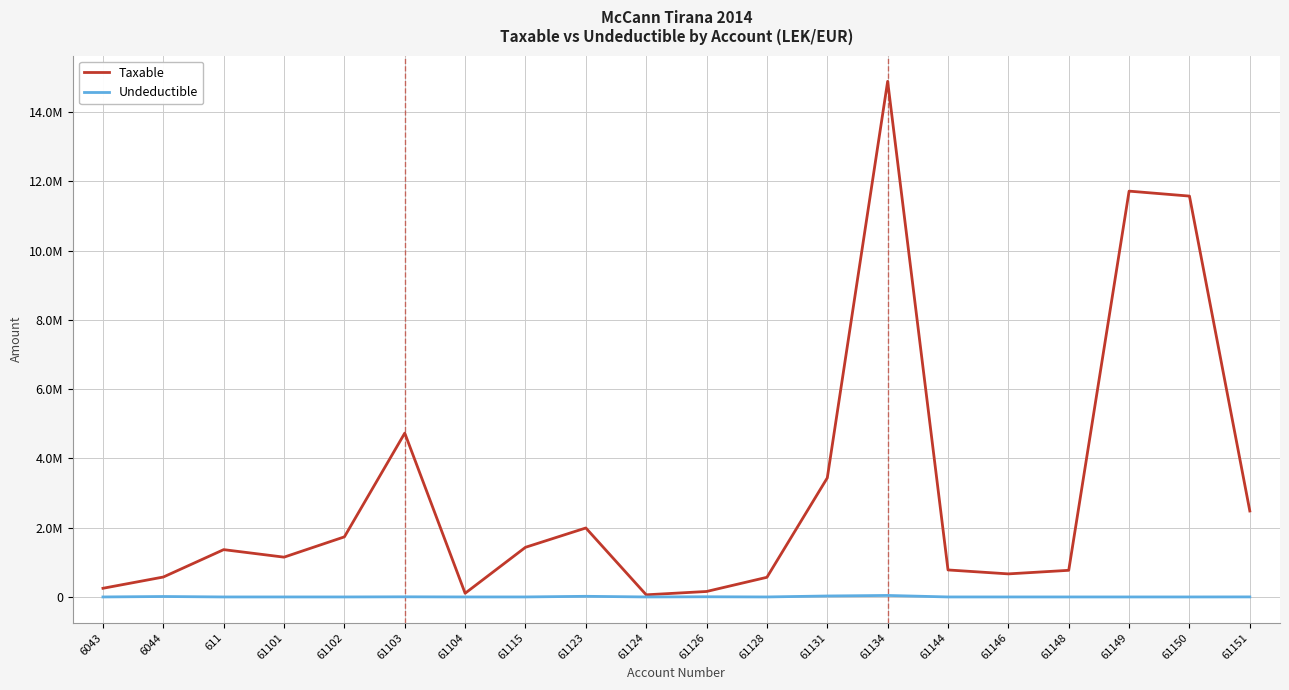

At which label does Taxable reach its minimum?

61124